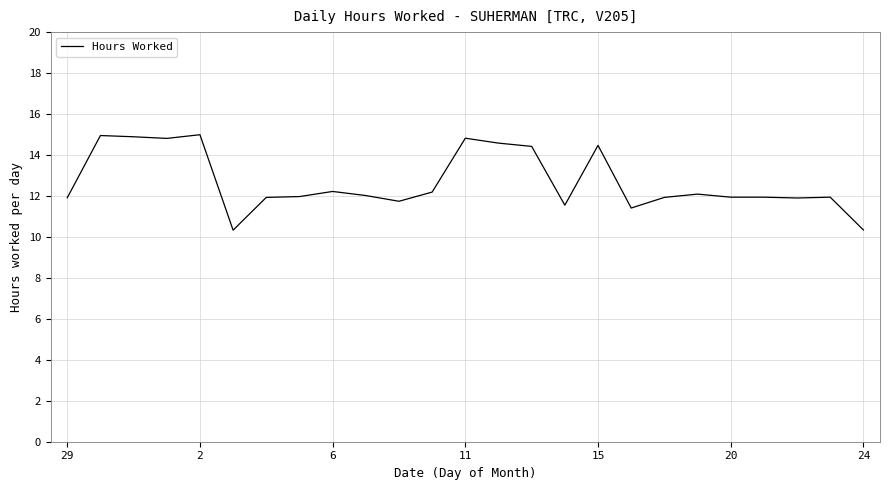

What is the difference between the maximum and minimum values?

4.7